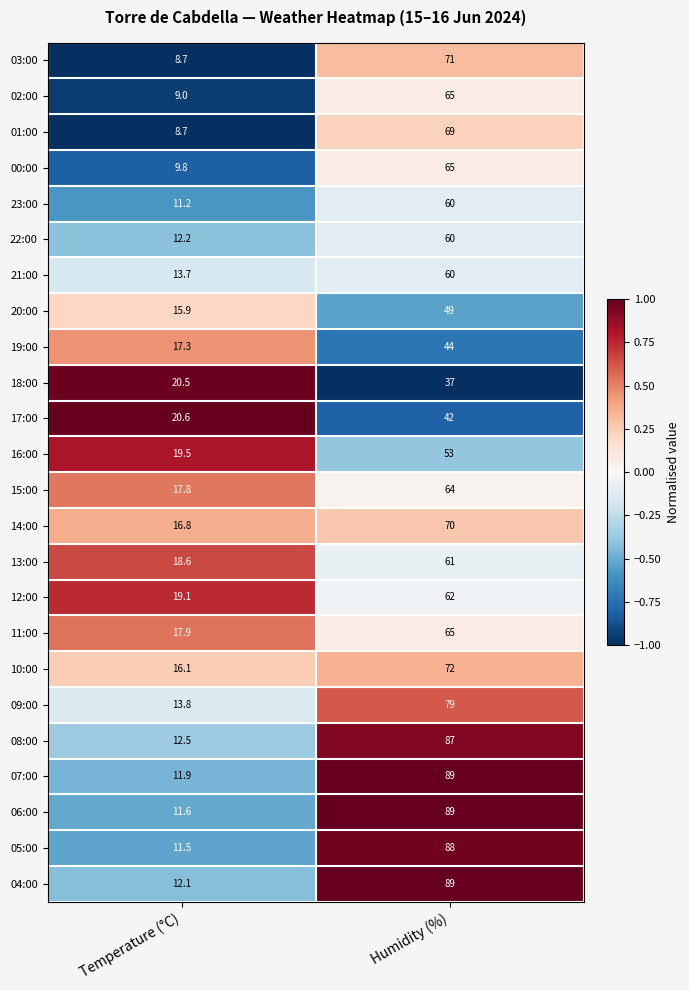

At which category does the chart reach its peak across all series?

Humidity (%)